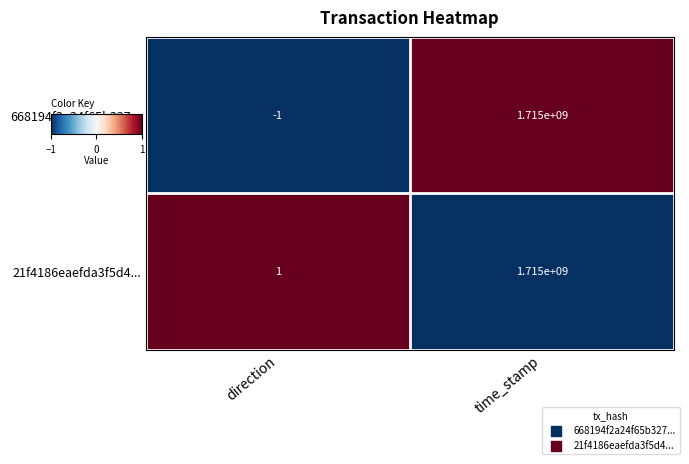

The 21f4186eaefda3f5d4... series shows 1715000000 at time_stamp. True or false?

True